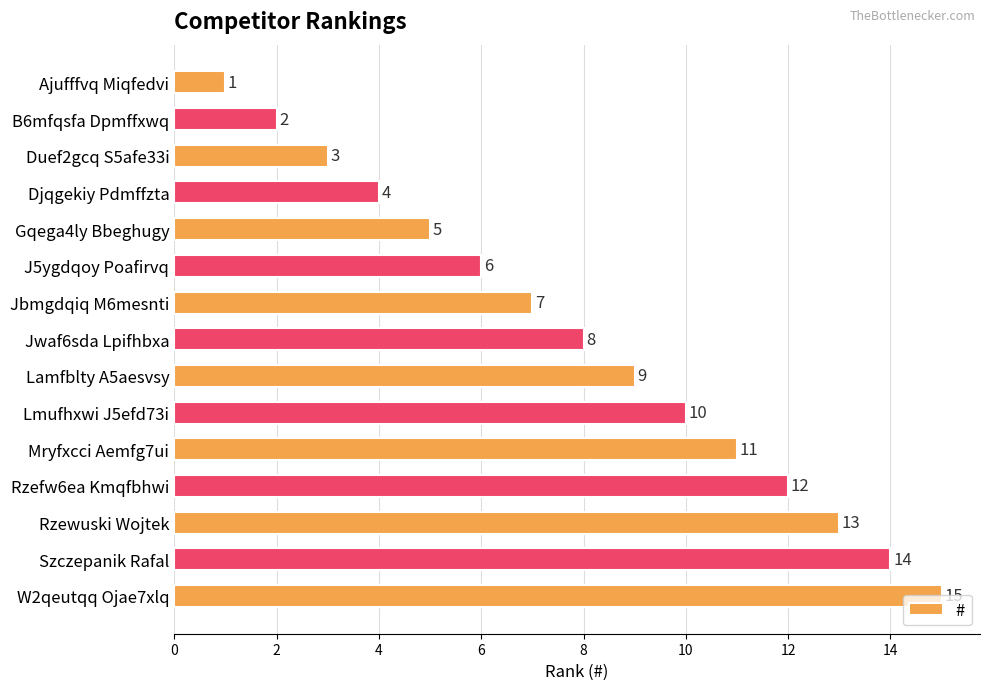

What is the change in value from Djqgekiy Pdmffzta to Jbmgdqiq M6mesnti?

+3